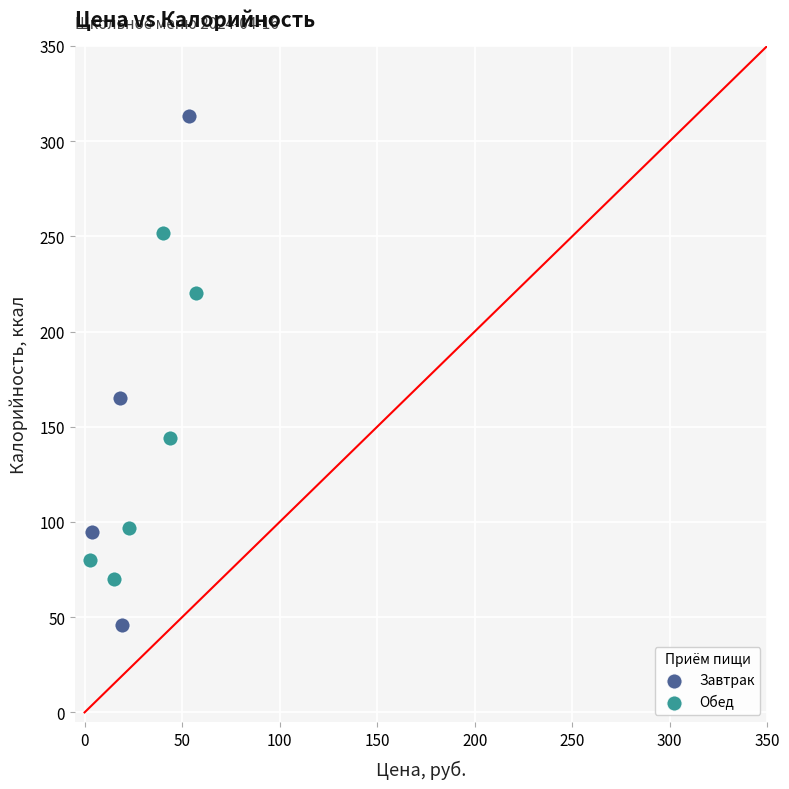

What are all the series names shown in the legend?

Завтрак, Обед